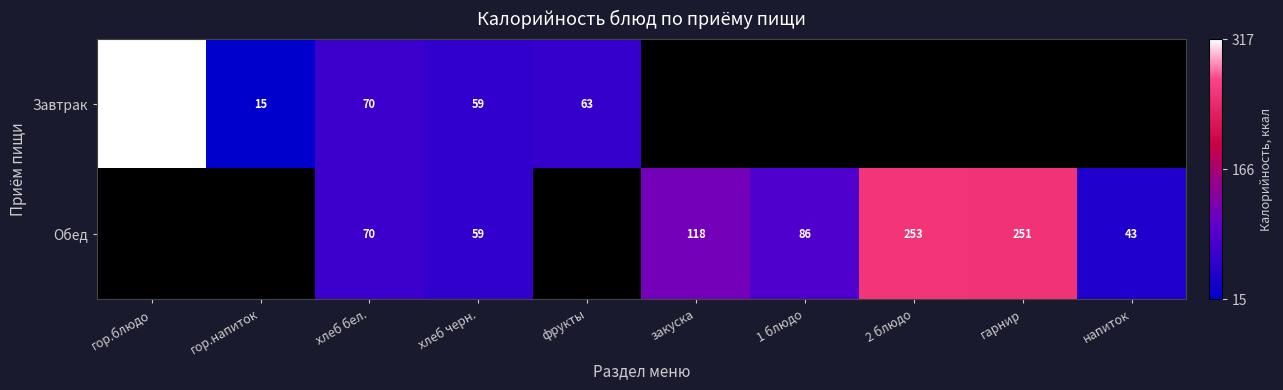

What is the difference between the Завтрак values at хлеб бел. and хлеб черн.?

11.0